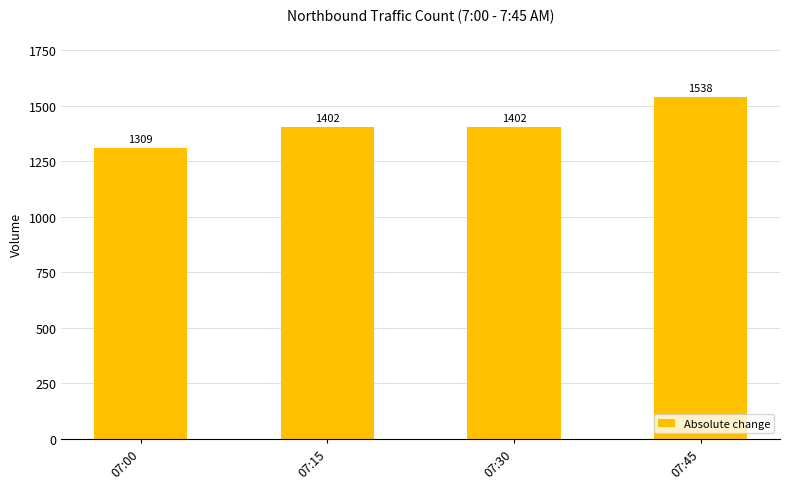

Which category has the lowest value across all series?

07:00